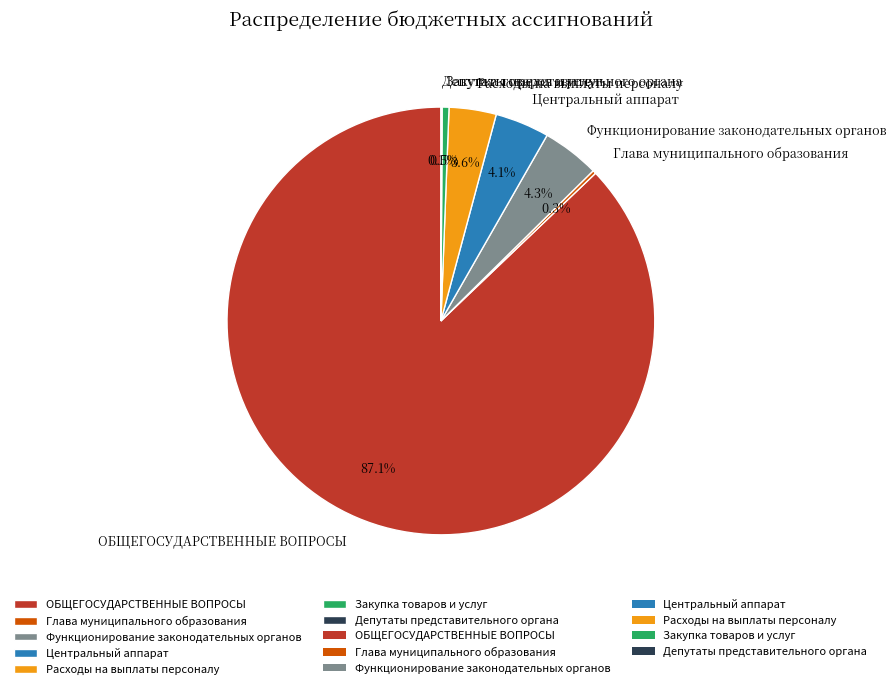

To the nearest percent, what is the average slice percentage?

14%